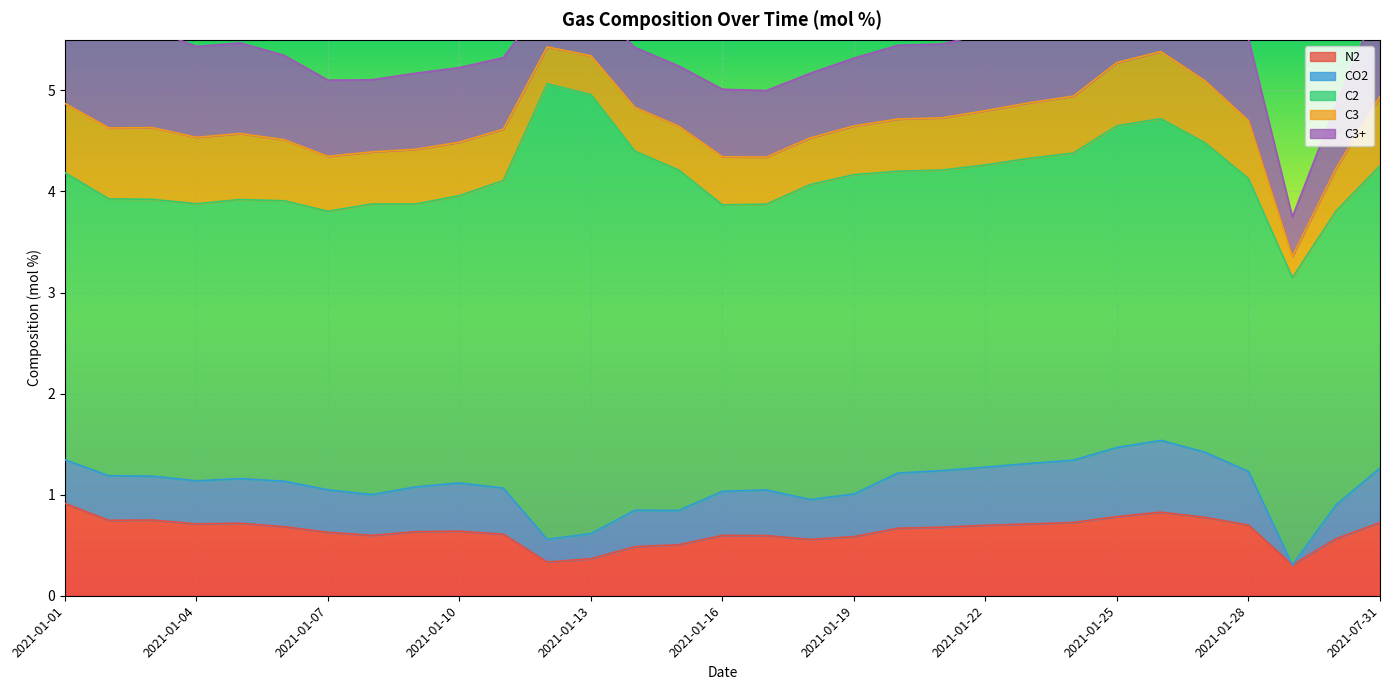

Reading right to left, what are all the values shown in this chart?

N2: 0.7	0.6	0.3	0.7	0.8	0.8	0.8	0.7	0.7	0.7	0.7	0.7	0.6	0.6	0.6	0.6	0.5	0.5	0.4	0.3	0.6	0.6	0.6	0.6	0.6	0.7	0.7	0.7	0.7	0.7	0.9
CO2: 0.5	0.3	0.0	0.5	0.6	0.7	0.7	0.6	0.6	0.6	0.6	0.5	0.4	0.4	0.5	0.4	0.3	0.4	0.2	0.2	0.5	0.5	0.4	0.4	0.4	0.5	0.4	0.4	0.4	0.4	0.4
C2: 3.0	2.9	2.8	2.9	3.1	3.2	3.2	3.0	3.0	3.0	3.0	3.0	3.2	3.1	2.8	2.8	3.4	3.6	4.3	4.5	3.0	2.8	2.8	2.9	2.8	2.8	2.8	2.7	2.7	2.7	2.8
C3: 0.7	0.4	0.2	0.6	0.6	0.7	0.6	0.6	0.5	0.5	0.5	0.5	0.5	0.5	0.5	0.5	0.4	0.4	0.4	0.4	0.5	0.5	0.5	0.5	0.5	0.6	0.7	0.7	0.7	0.7	0.7
C3+: 0.9	0.6	0.4	0.8	0.9	0.9	0.9	0.8	0.8	0.8	0.7	0.7	0.7	0.6	0.7	0.7	0.6	0.6	0.5	0.5	0.7	0.7	0.8	0.7	0.8	0.8	0.9	0.9	1.0	1.0	0.9